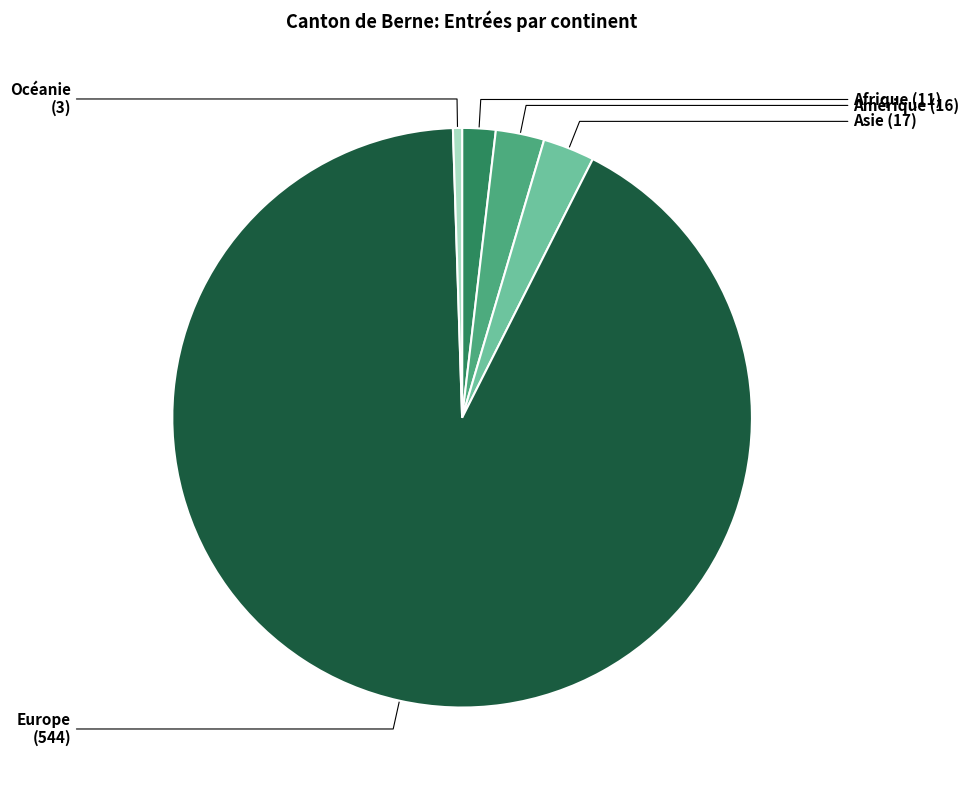

True or false: Europe accounts for 92% of the total.

True